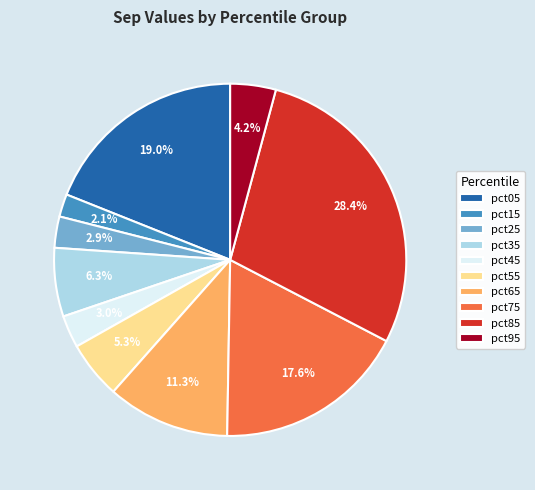

What is the total percentage of pct35 and pct25?

9.2%